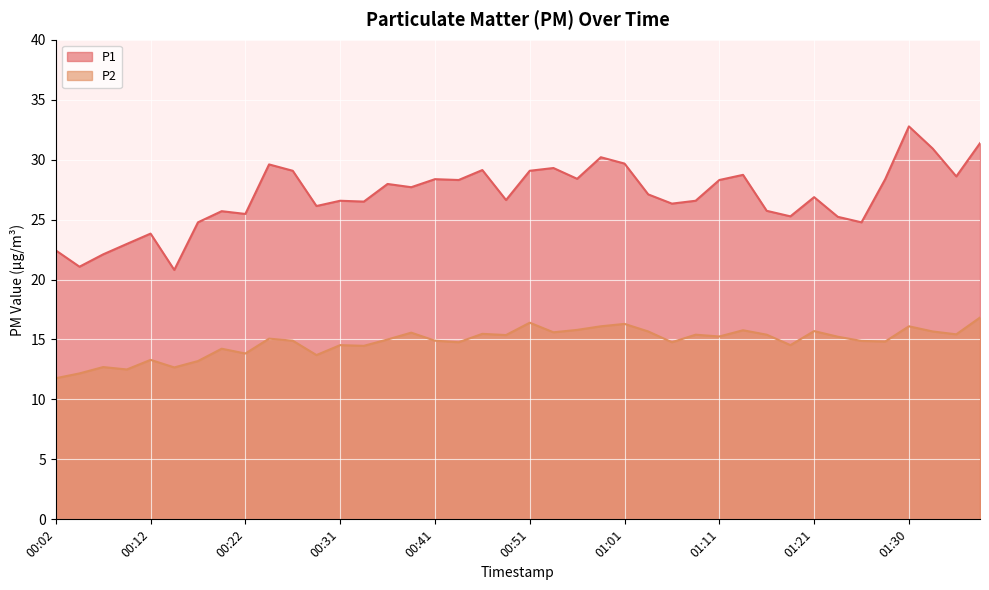

Reading right to left, list all the values displayed in this chart.

P1: 31.4	28.6	30.9	32.8	28.4	24.8	25.2	26.9	25.3	25.7	28.7	28.3	26.6	26.3	27.1	29.7	30.2	28.4	29.3	29.1	26.6	29.1	28.3	28.4	27.7	28.0	26.5	26.6	26.1	29.1	29.6	25.5	25.7	24.8	20.8	23.8	23.0	22.1	21.1	22.4
P2: 16.8	15.4	15.7	16.1	14.8	14.9	15.2	15.7	14.5	15.4	15.8	15.2	15.4	14.8	15.7	16.3	16.1	15.8	15.6	16.4	15.4	15.5	14.8	14.9	15.6	15.0	14.5	14.5	13.7	14.9	15.1	13.8	14.2	13.2	12.7	13.3	12.5	12.7	12.2	11.8